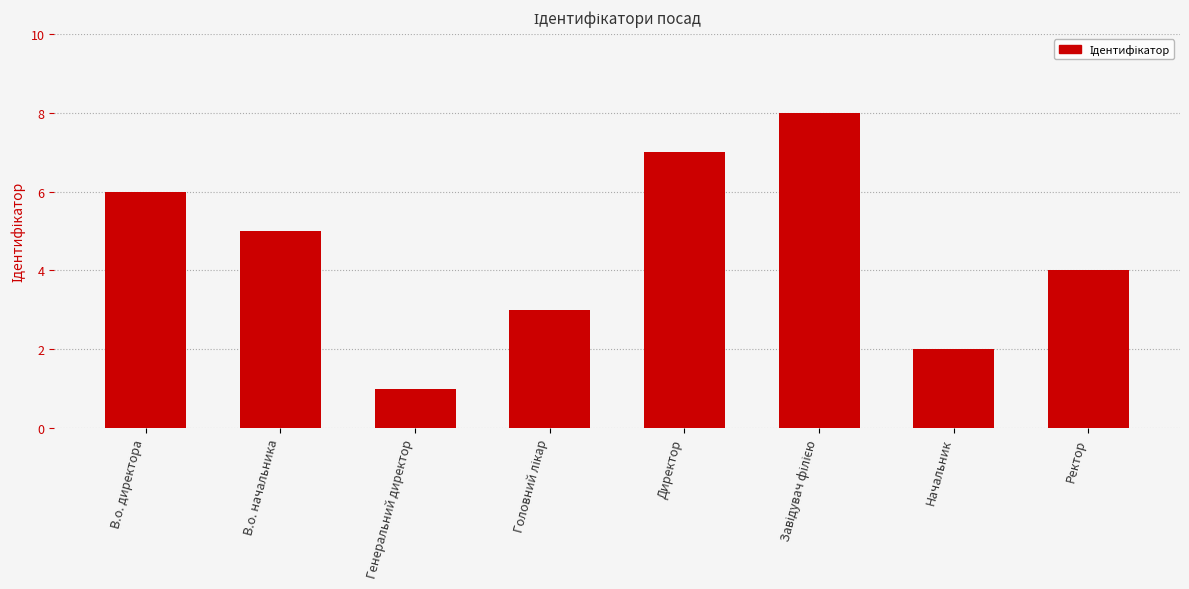

Is it true that the value at Начальник is 3?

False